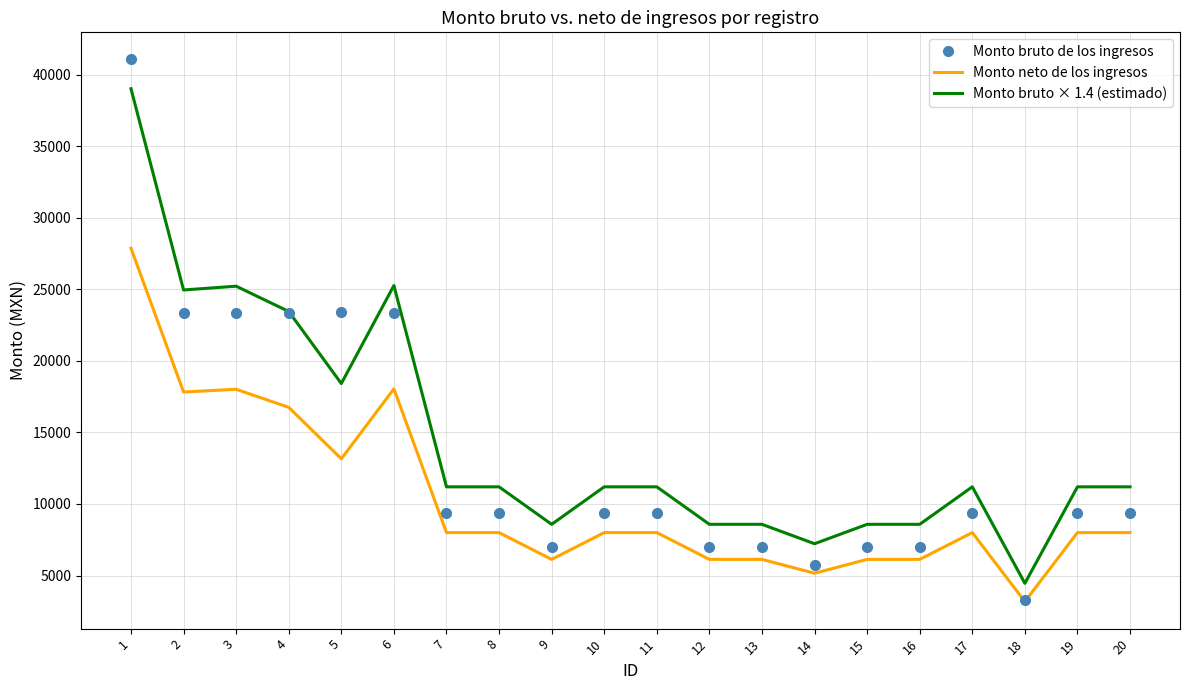

What is the total value across all series at 9?

21675.6